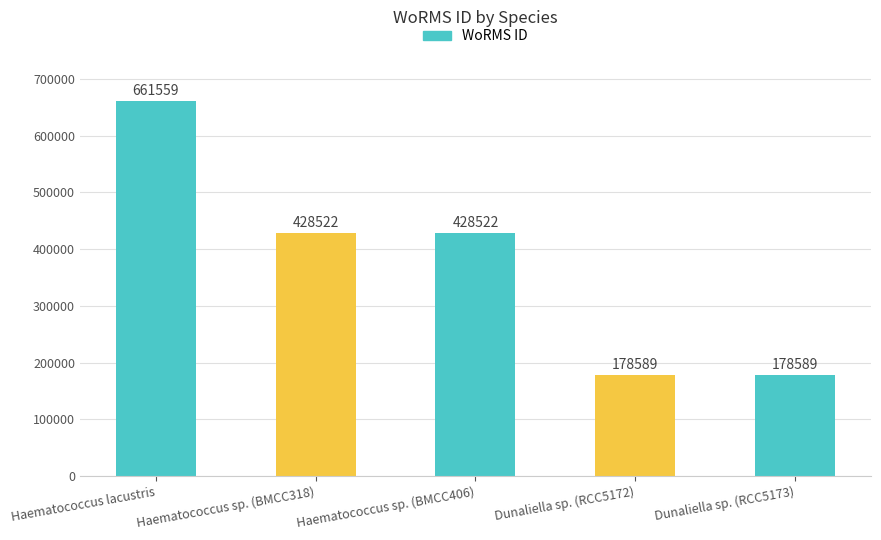

Are the bars horizontal?

No